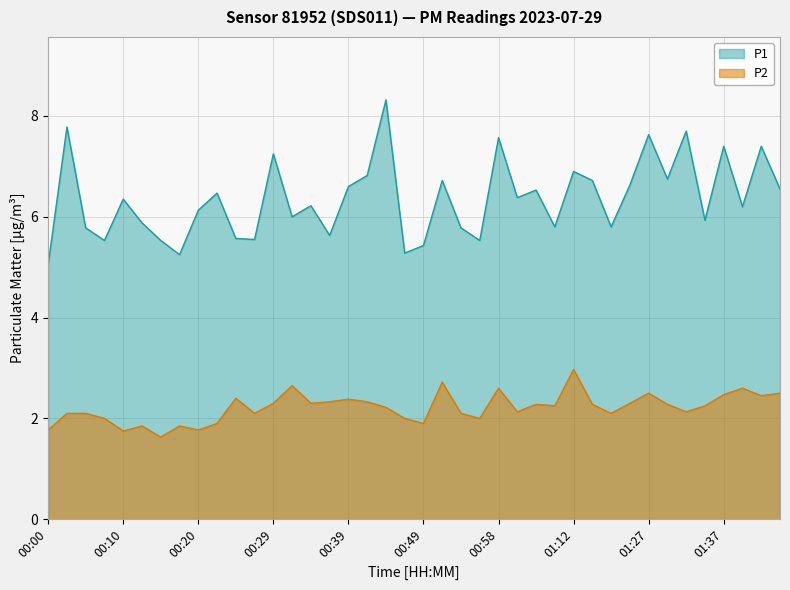

How many data points in P2 are above 2?

29